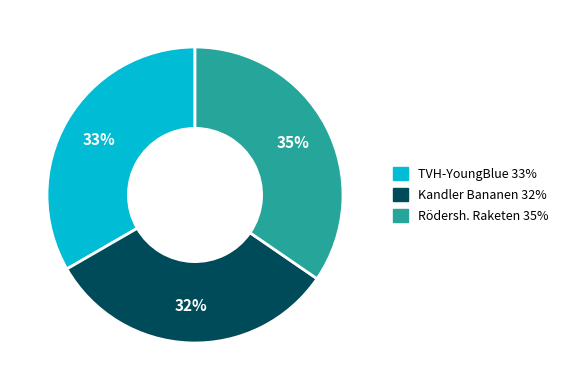

Is the sum of Kandler Bananen and Rödersh. Raketen greater than half?

Yes